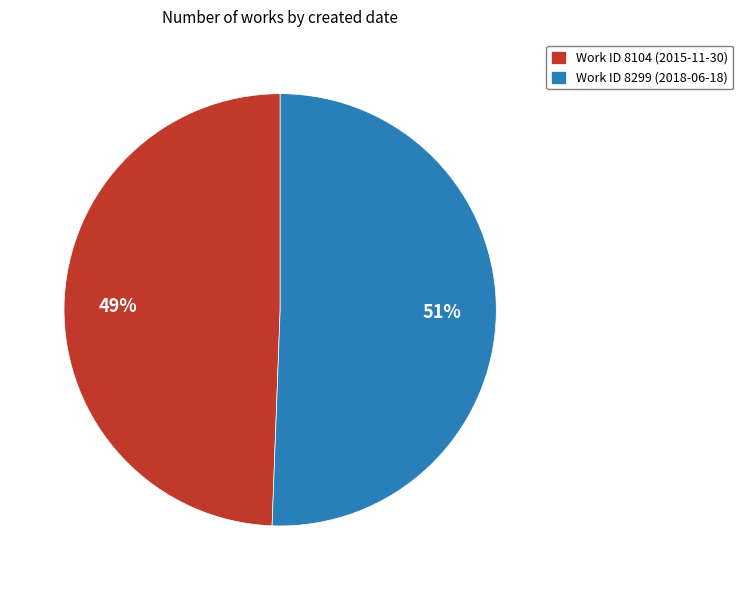

Does Work ID 8299 (2018-06-18) represent more than half of the total?

Yes